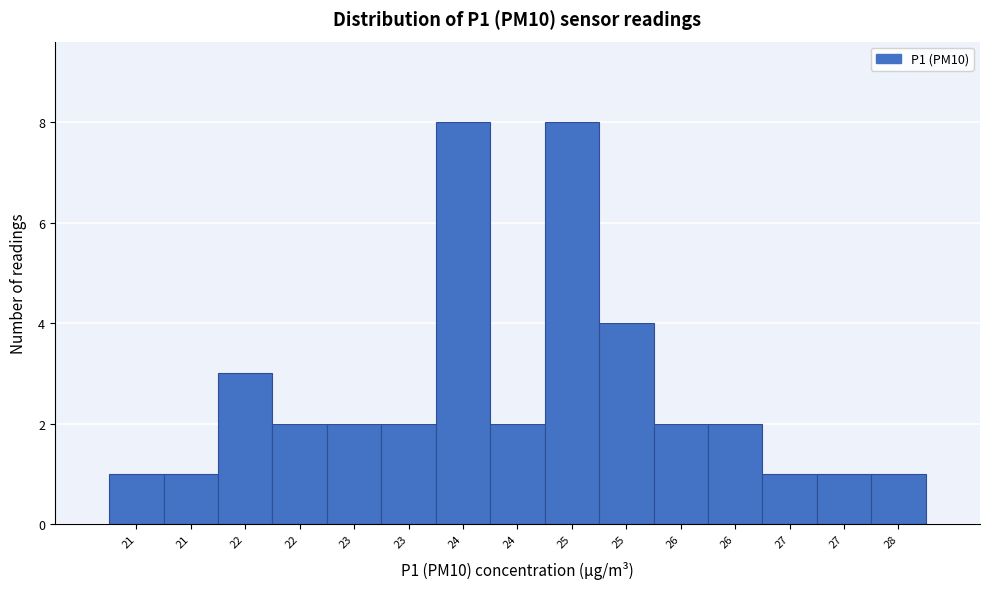

Are the bars horizontal?

No